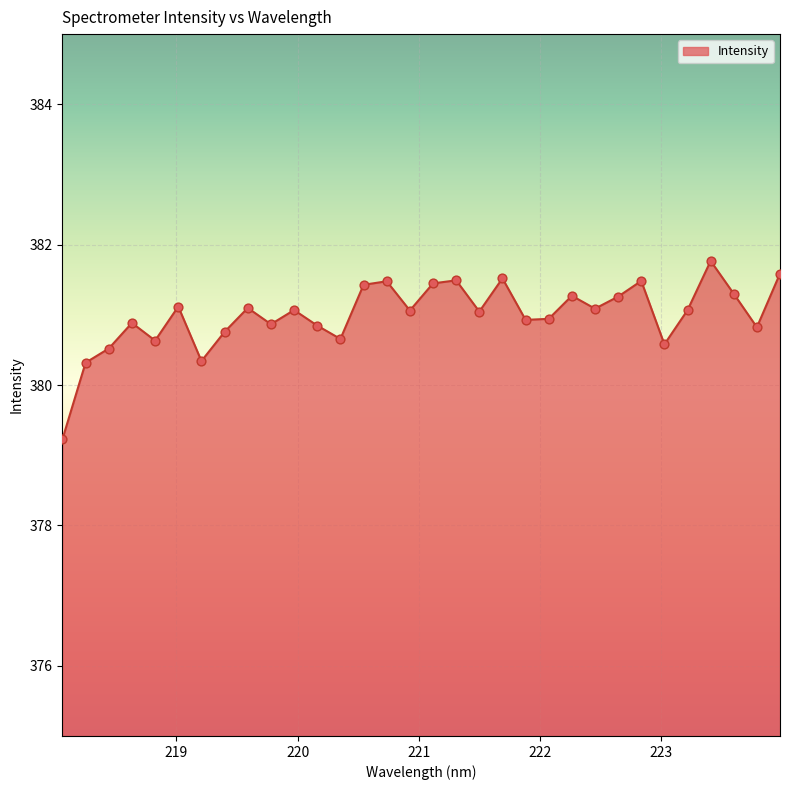

What is the minimum value shown in the chart?

379.2